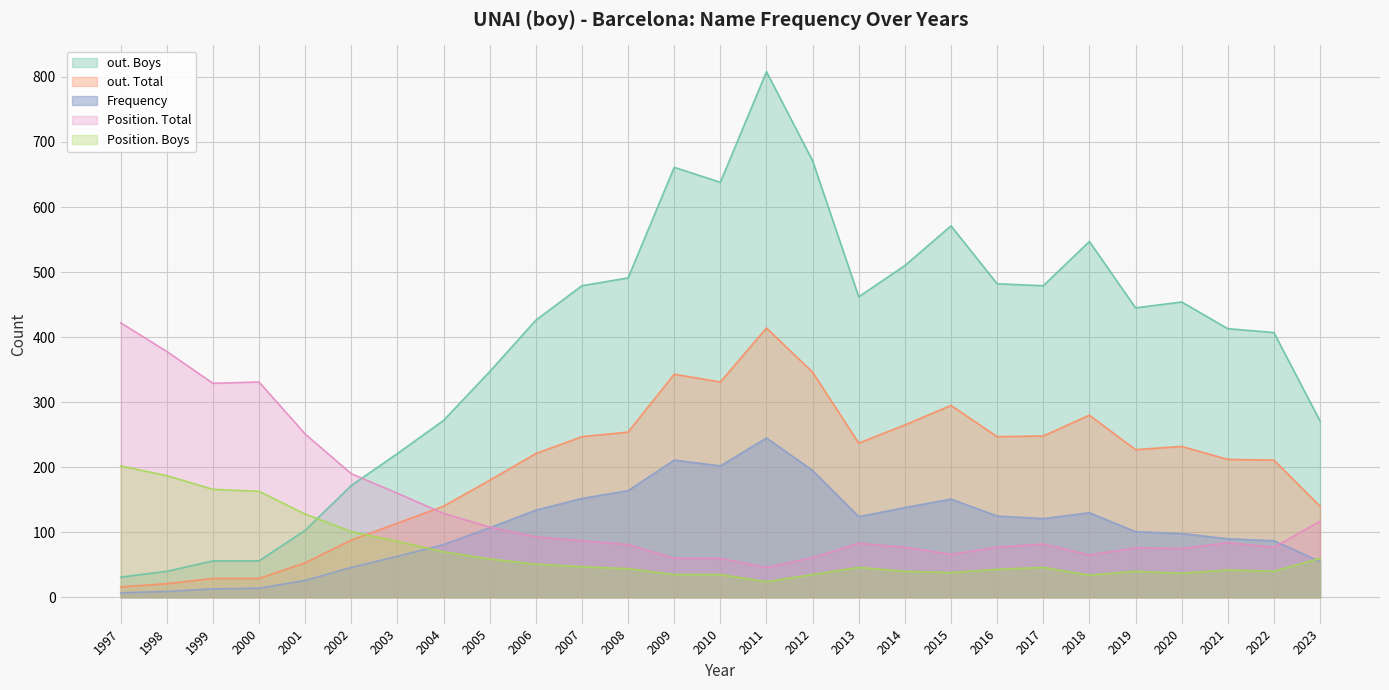

Reading left to right, transcribe all the data shown in this chart.

Frequency: 7	9	13	14	26	46	63	81	107	134	152	164	211	202	245	195	124	138	151	125	121	130	101	98	90	87	55
Position. Total: 422	378	329	331	251	190	160	129	108	93	87	81	60	60	46	61	83	77	66	77	82	65	76	75	84	77	117
Position. Boys: 202	187	166	163	128	101	86	70	59	51	47	44	35	35	24	35	46	40	38	43	46	34	40	37	42	40	60
out. Total: 16	21	29	29	53	88	114	140	180	221	247	254	343	331	414	346	237	265	295	247	248	280	227	232	212	211	140
out. Boys: 31	40	56	56	103	172	221	272	347	426	479	491	661	638	808	671	462	510	571	482	479	547	445	454	413	407	271